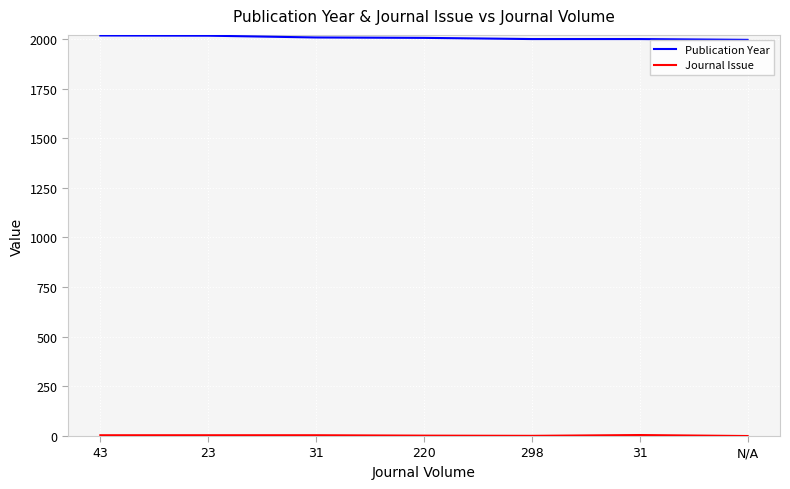

How many lines are shown in the chart?

2